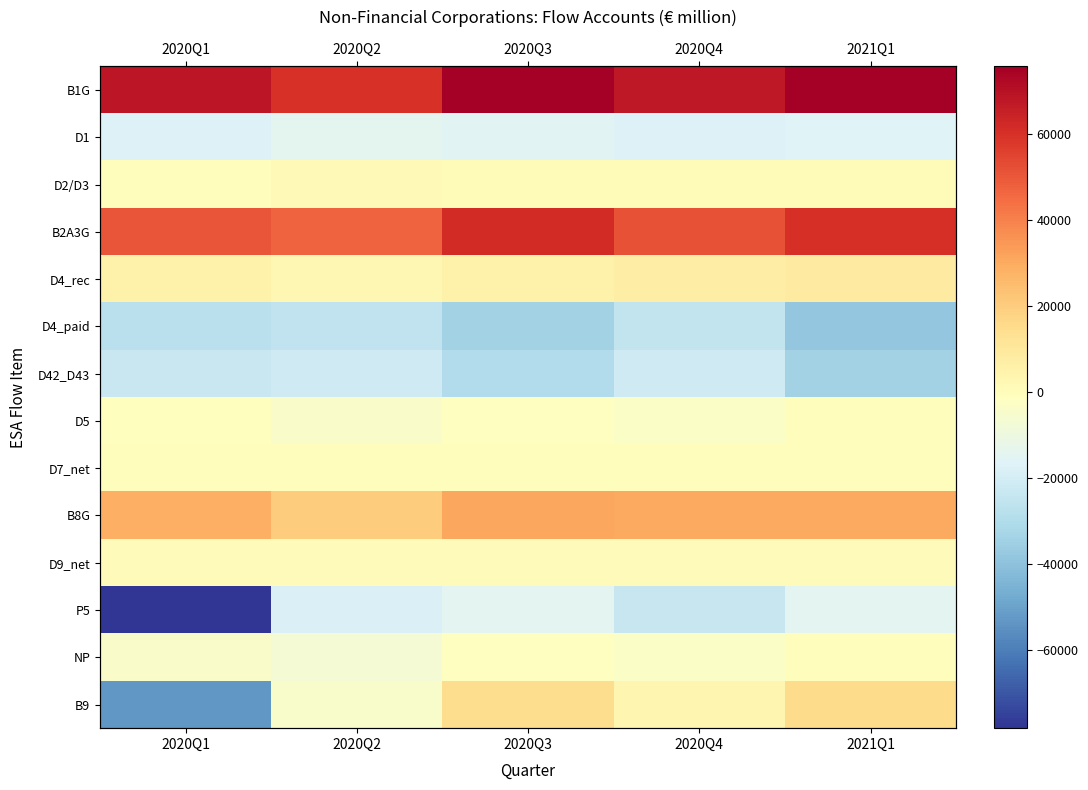

Is it true that D7_net equals -215.2 at 2020Q4?

True